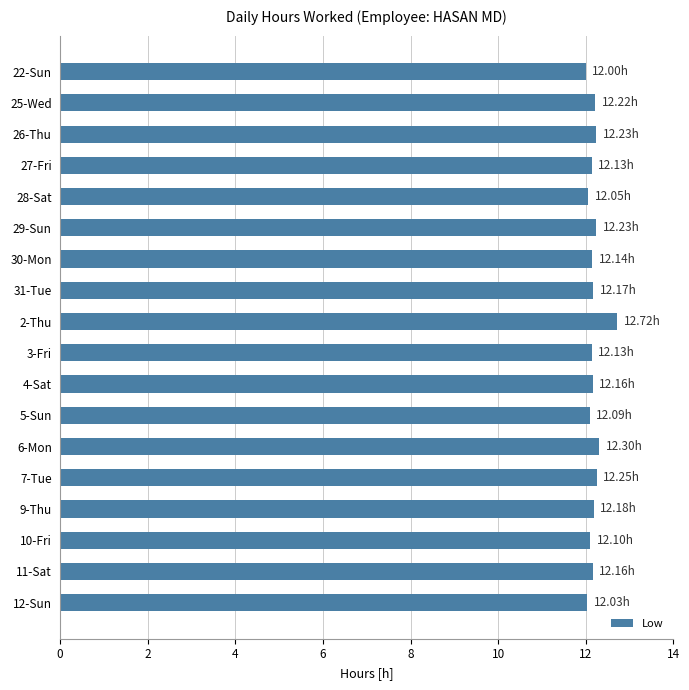

What is the sum of the values at 9-Thu and 11-Sat?

24.3